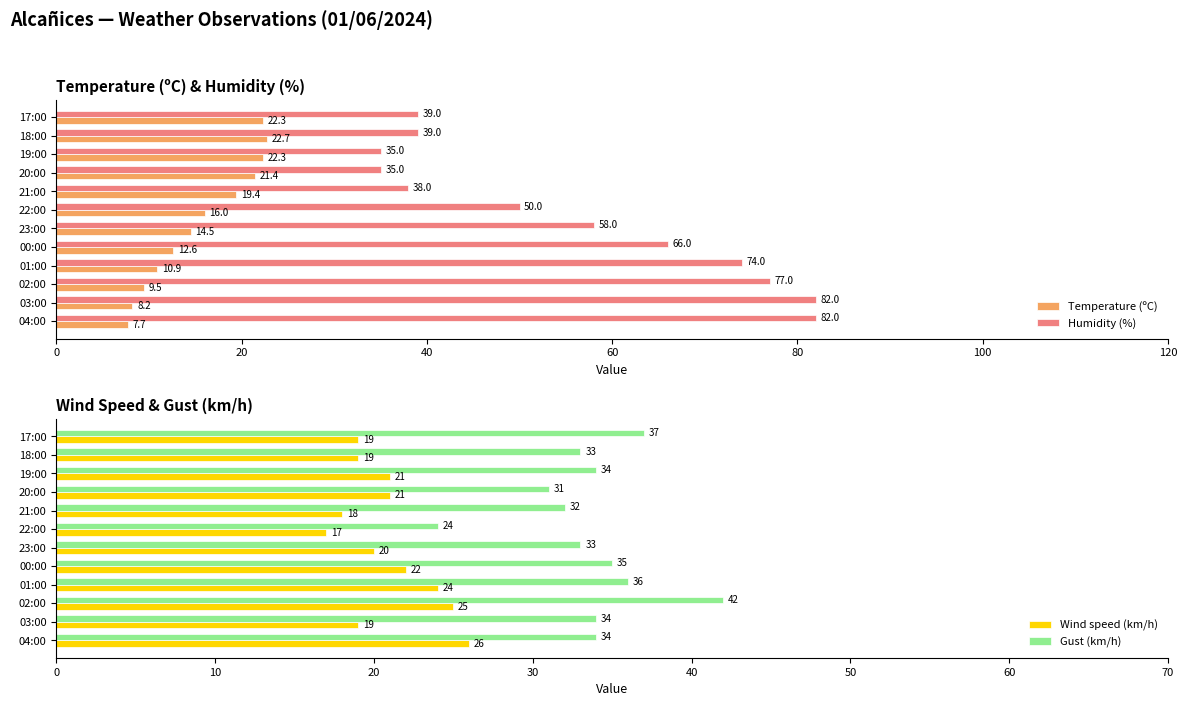

Is it true that Humidity (%) equals 74.0 at 01:00?

True